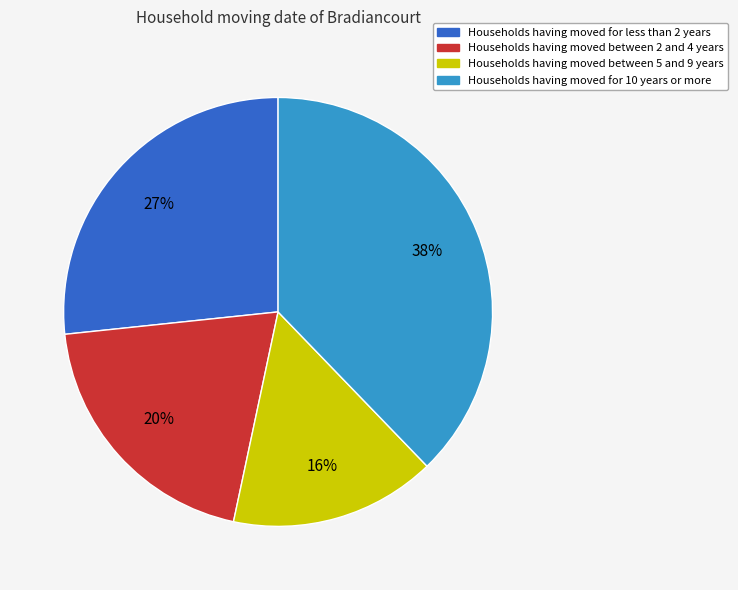

Does Households having moved for 10 years or more represent more than half of the total?

No